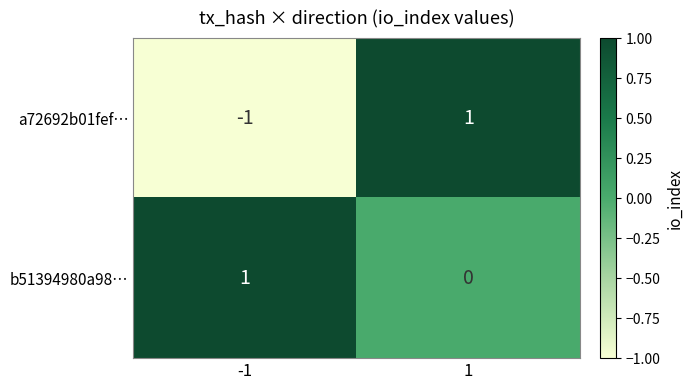

What is the smallest value displayed?

-1